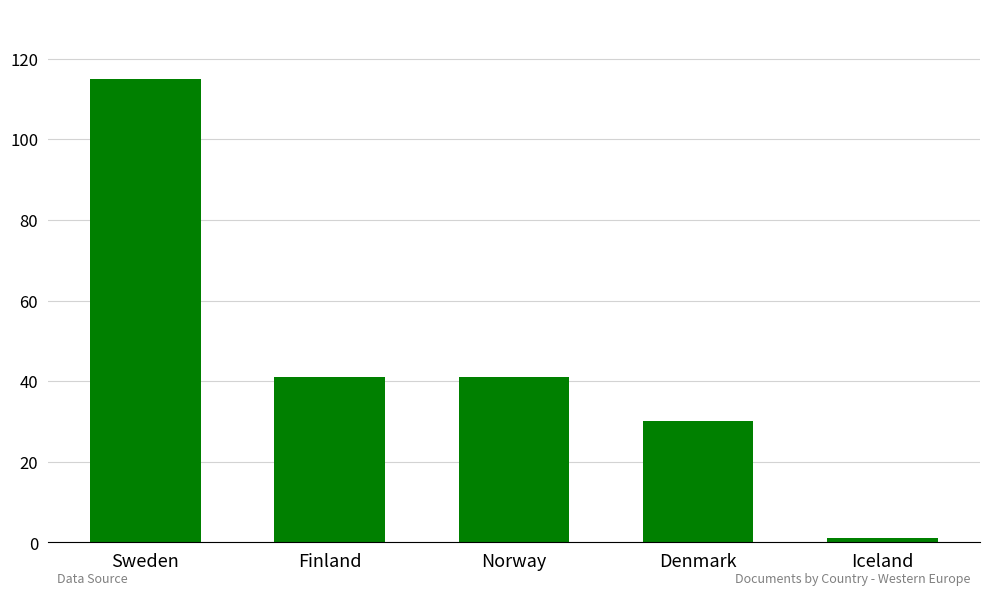

Is it true that the value at Finland is 41?

True